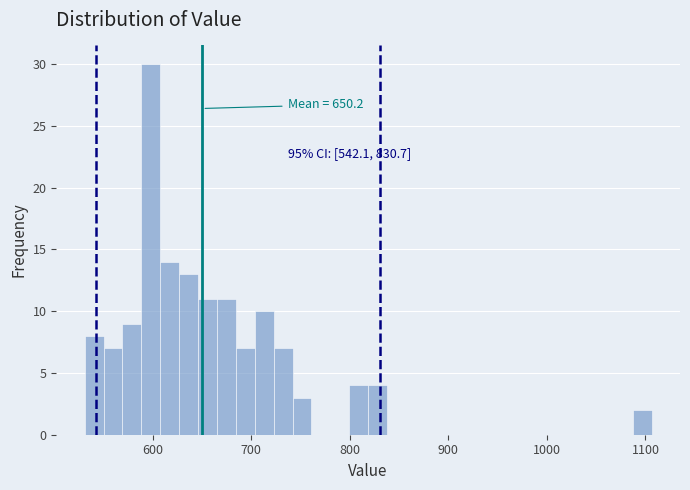

Around what value on the x-axis is the tallest bar? Give the approximate position of its centre, as read against the axis.

600